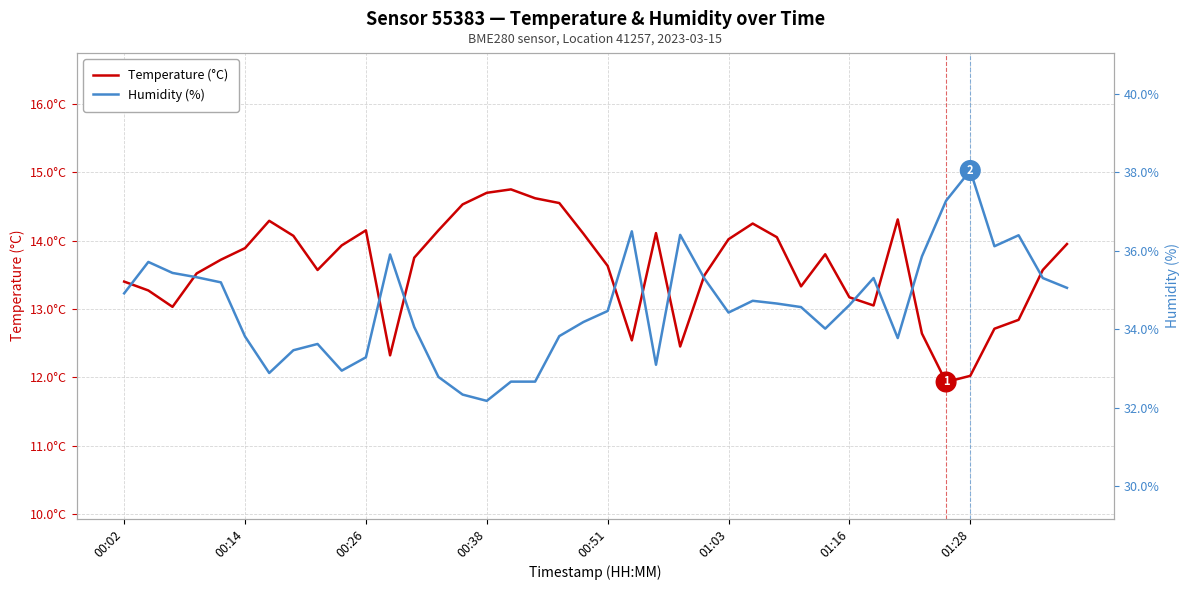

Is it true that Temperature (°C) equals 21.1 at 39?

False